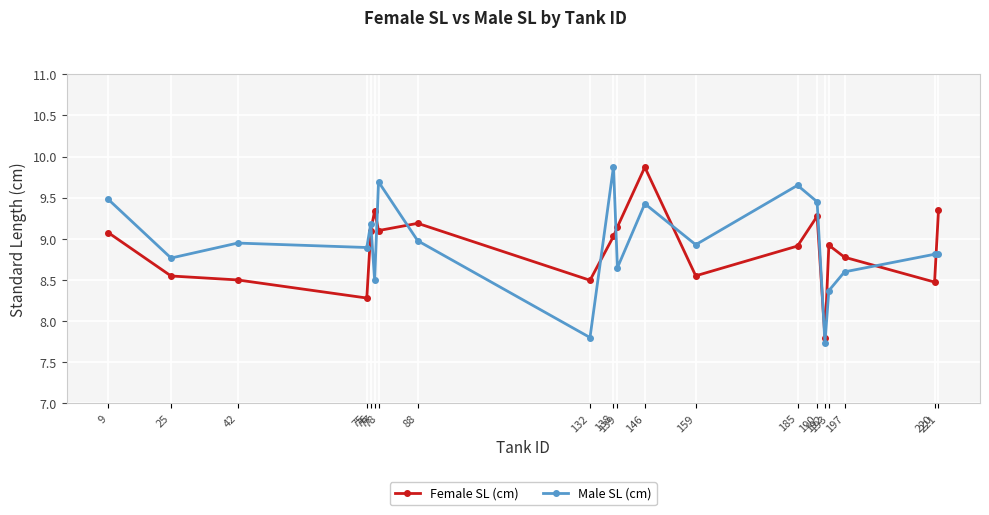

At how many categories does at least one series exceed 8?

19